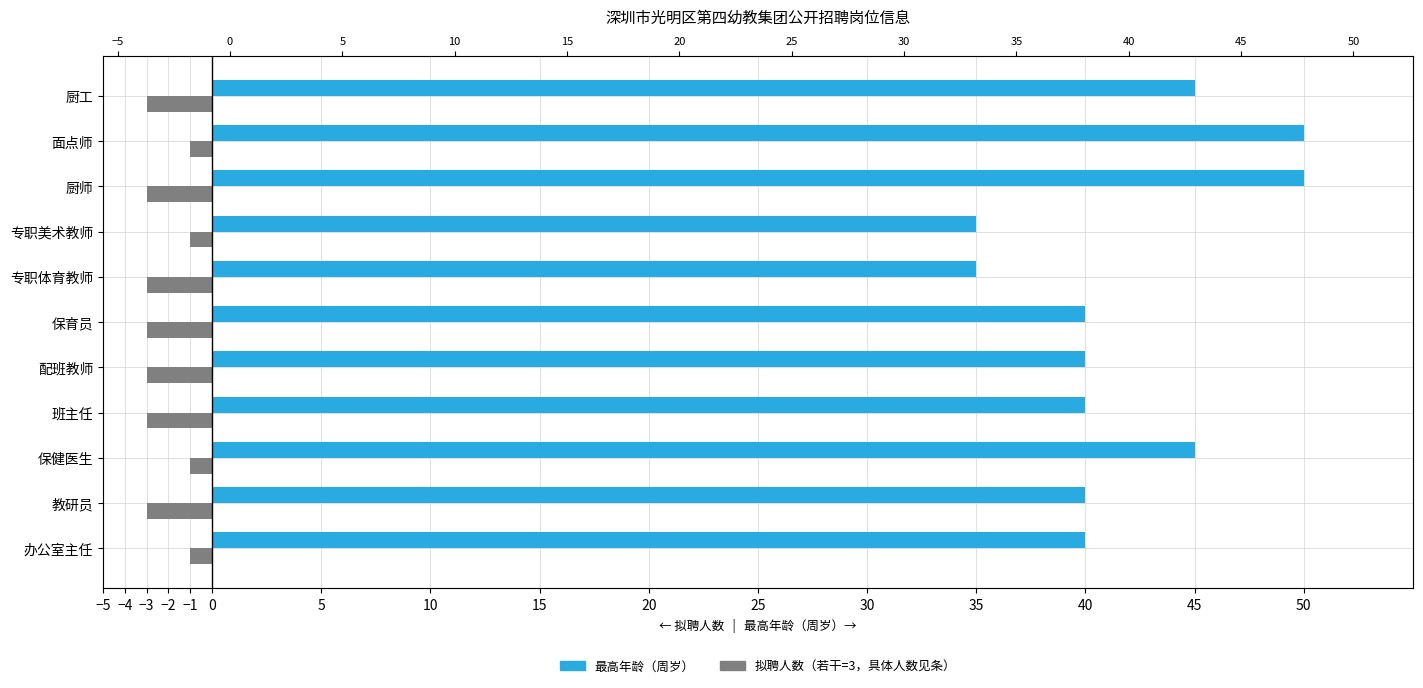

Which series has the largest total across all categories?

最高年龄（周岁）